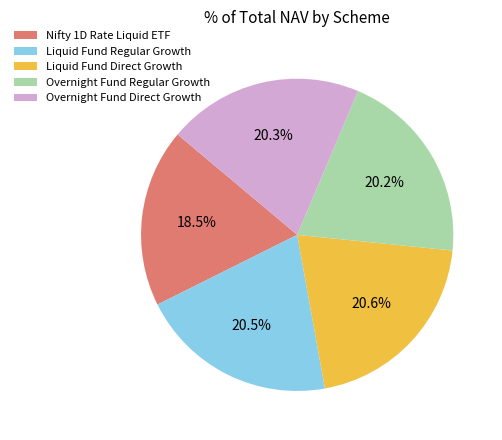

True or false: Overnight Fund Direct Growth accounts for 28% of the total.

False